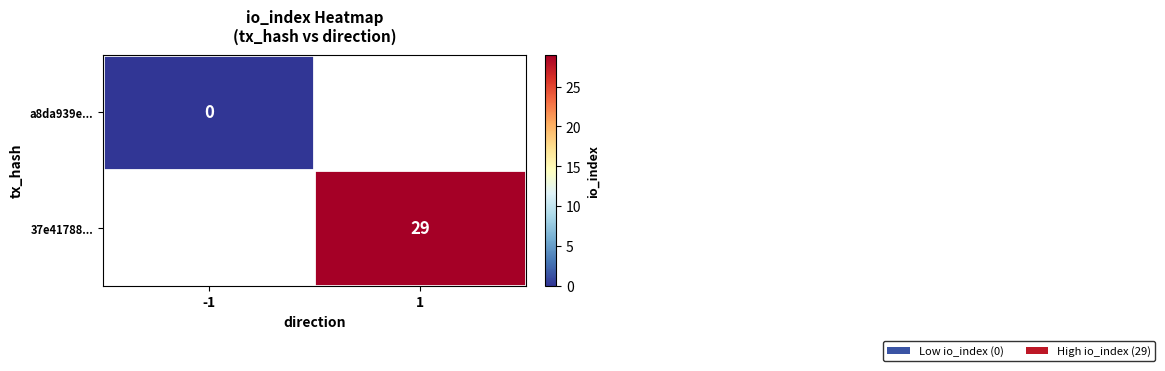

Rank the series at -1 from lowest to highest value.

a8da939e..., 37e41788...